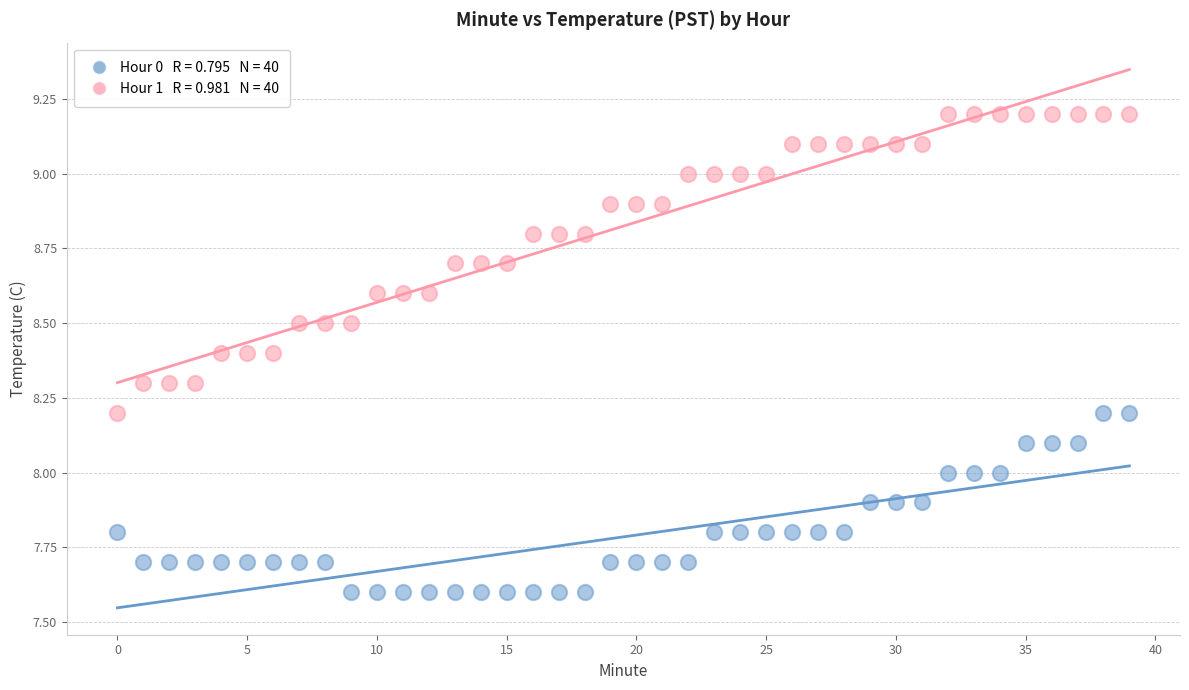

Across all data points, what is the range of Y values (max minus min)?

1.6